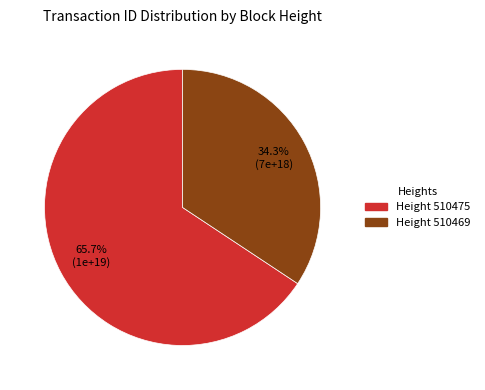

To the nearest percent, what is the difference between the largest and smallest slice percentages?

31%